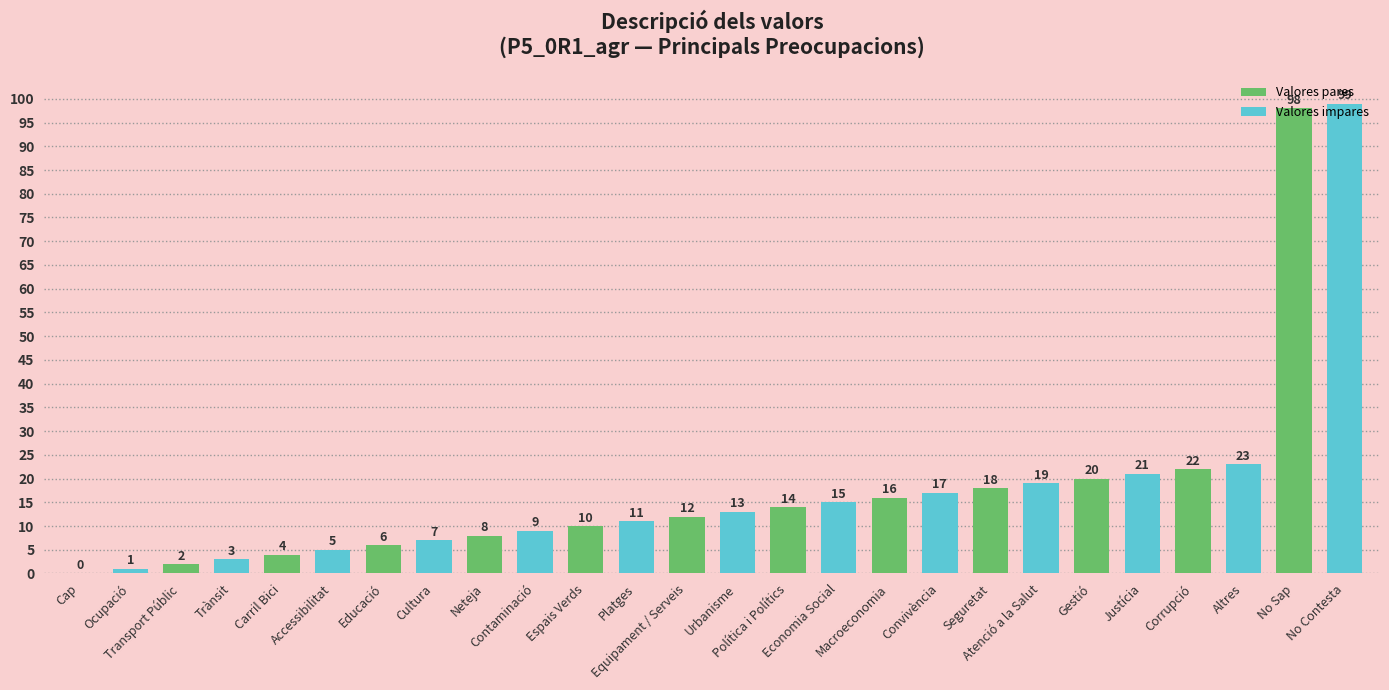

What is the difference between the Valores pares values at Carril Bici and Equipament / Serveis?

8